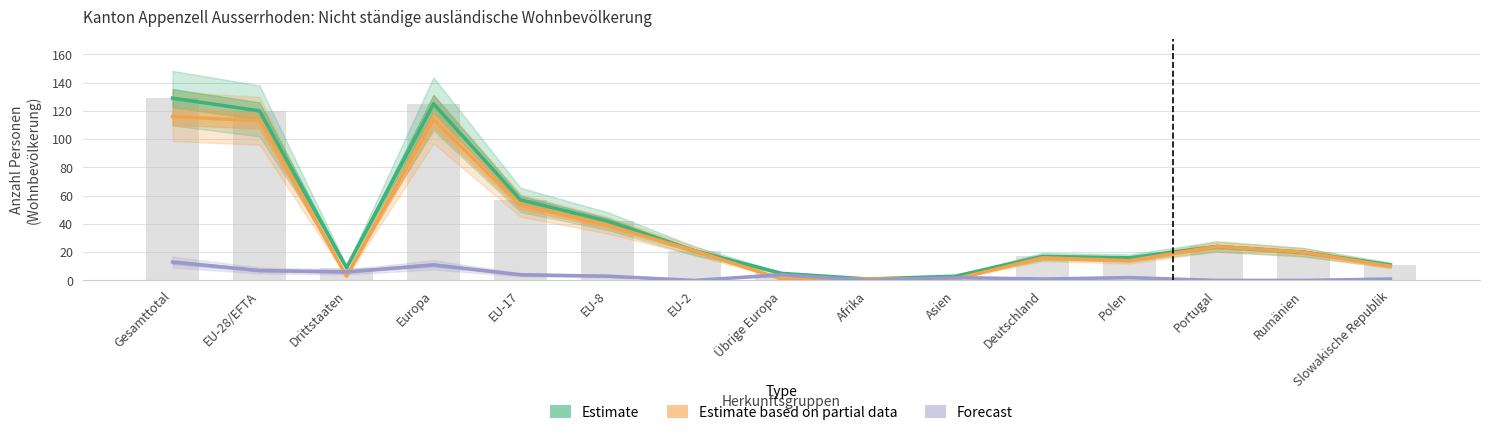

What is the label of the 13th bar from the left?

Portugal